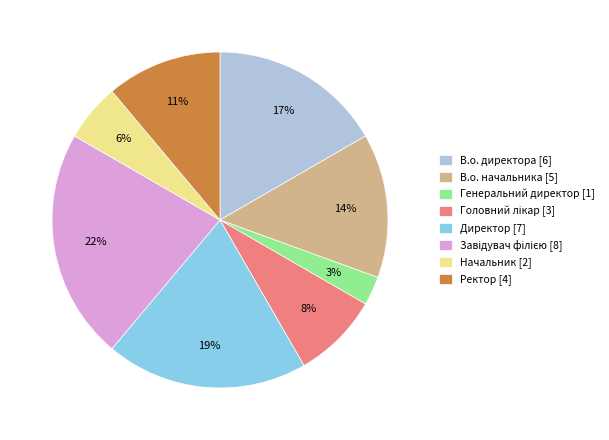

How many segments does this pie chart have?

8